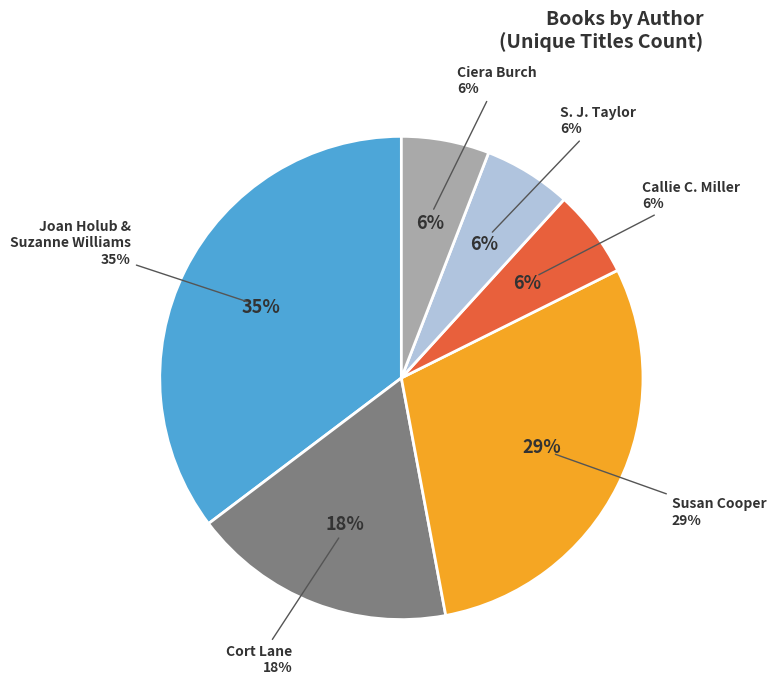

What portion of the pie excludes Ciera Burch?

94.1%